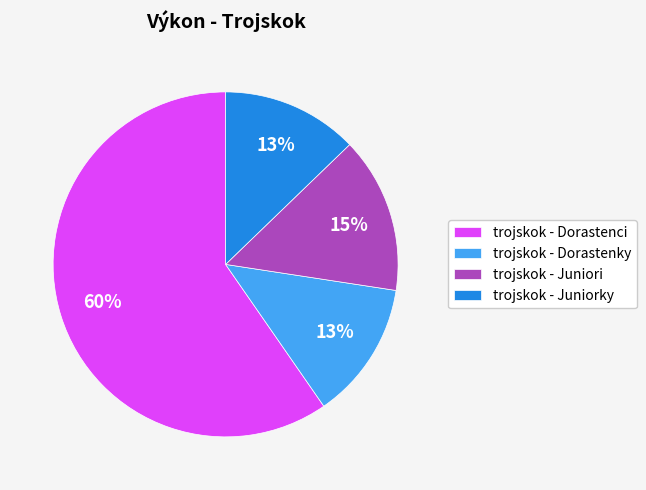

What percentage is the trojskok - Juniori slice, to the nearest percent?

15%